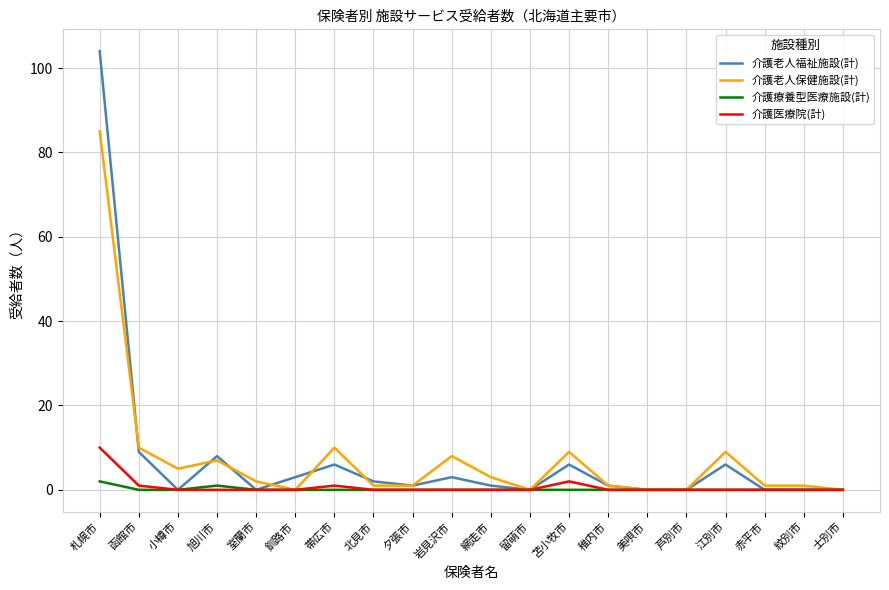

Which series has the largest range (max minus min)?

介護老人福祉施設(計)